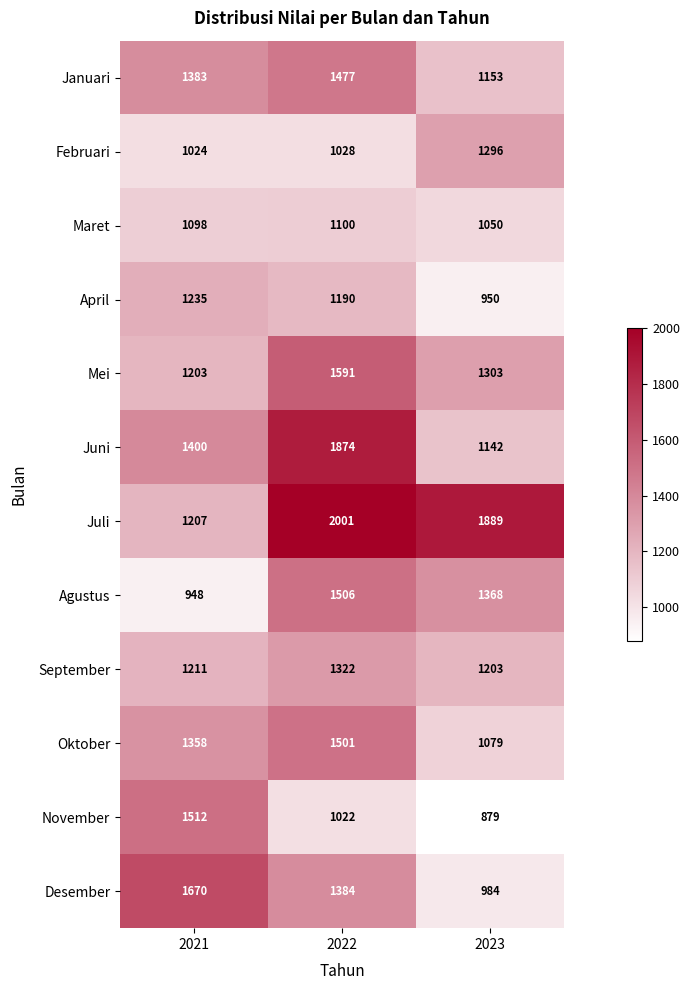

Rank the categories by September value from lowest to highest.

2023, 2021, 2022